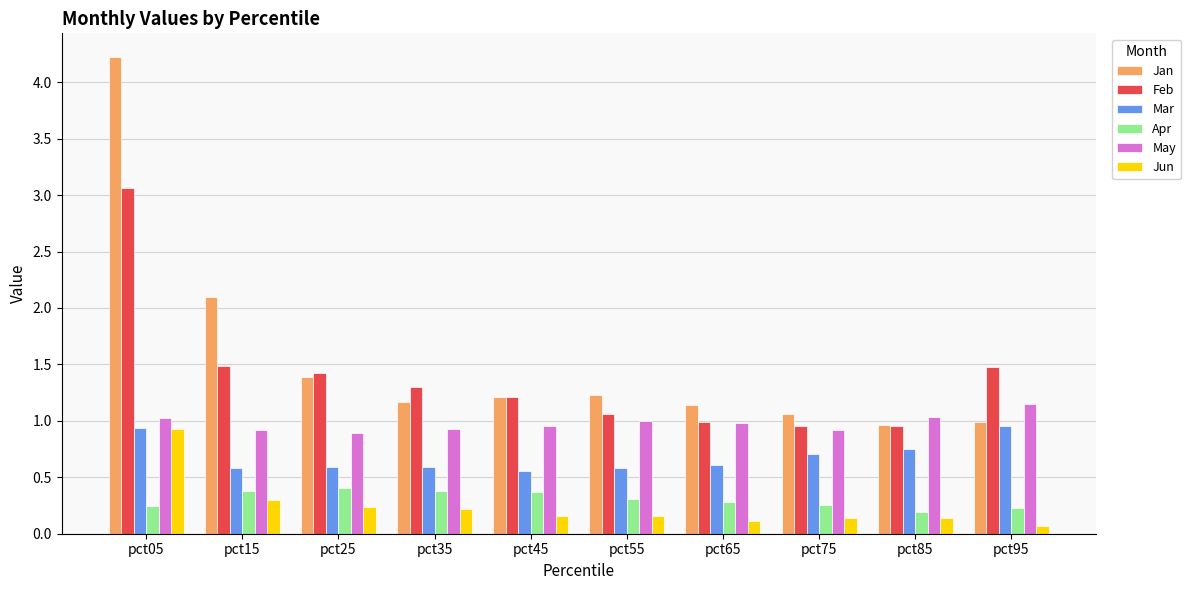

Which series changed the most between pct05 and pct65?

Jan